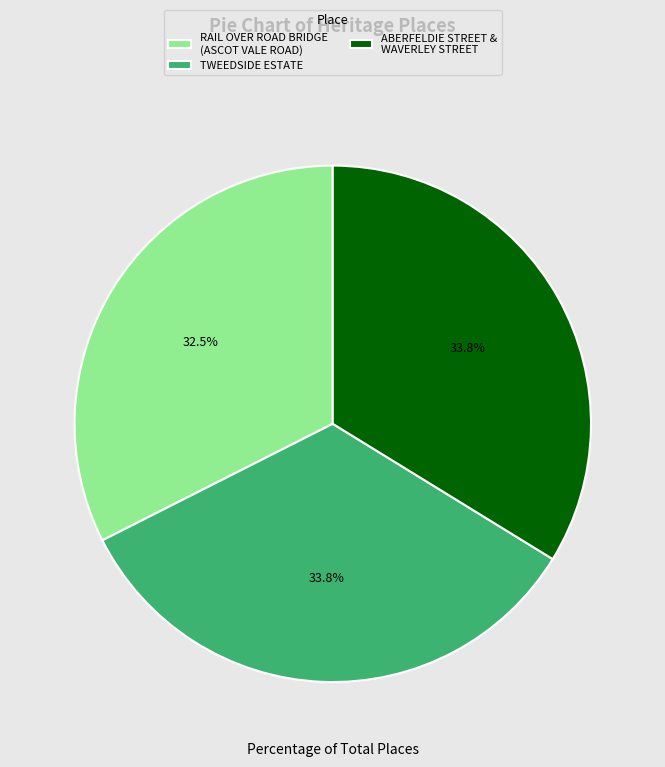

The RAIL OVER ROAD BRIDGE (ASCOT VALE ROAD) slice represents 43% of the pie. True or false?

False